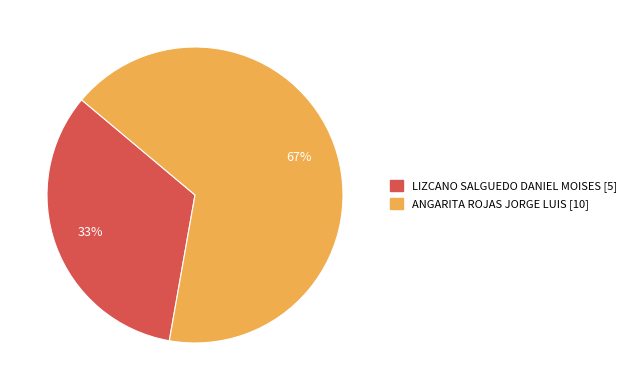

To the nearest percent, what portion does ANGARITA ROJAS JORGE LUIS represent?

67%